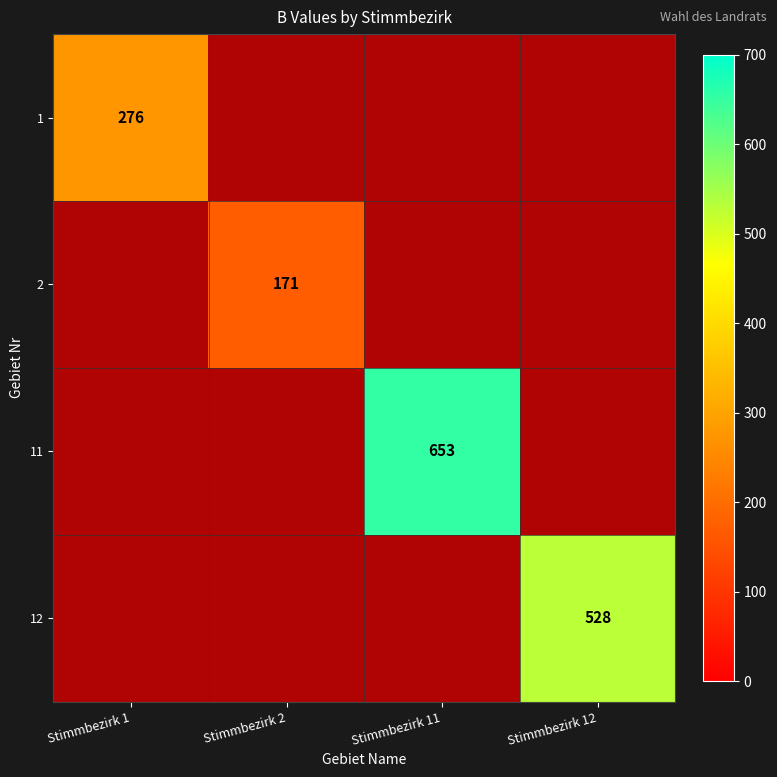

How many series are shown in this chart?

4